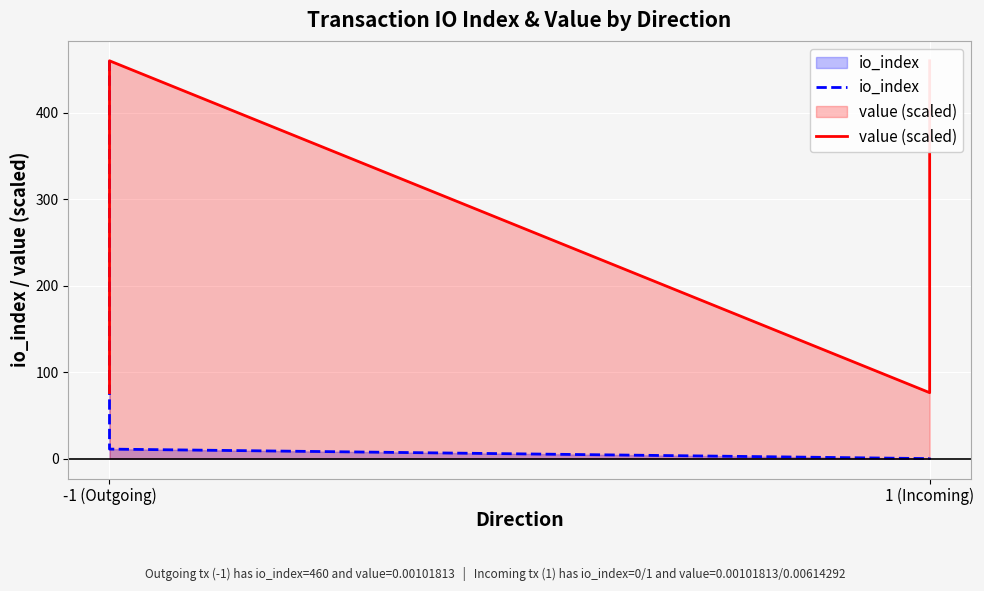

What is the maximum value shown in the chart?

460.0